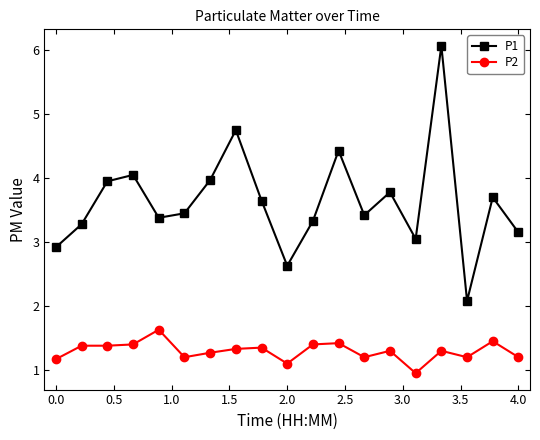

Which series has the widest spread of values?

P1